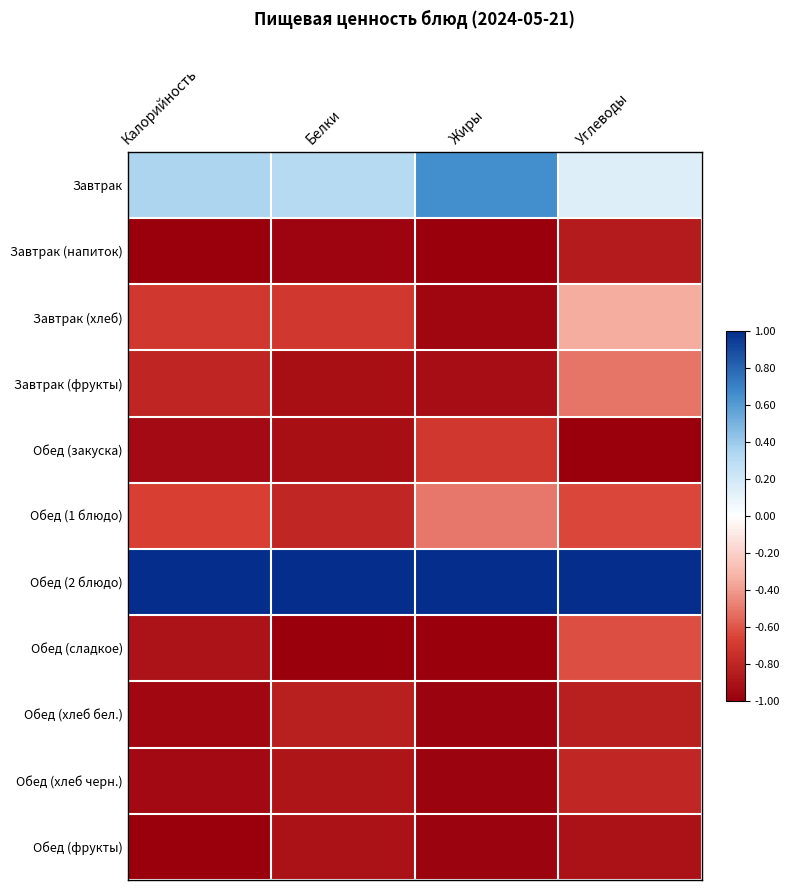

Which series has the widest spread of values?

Завтрак (хлеб)